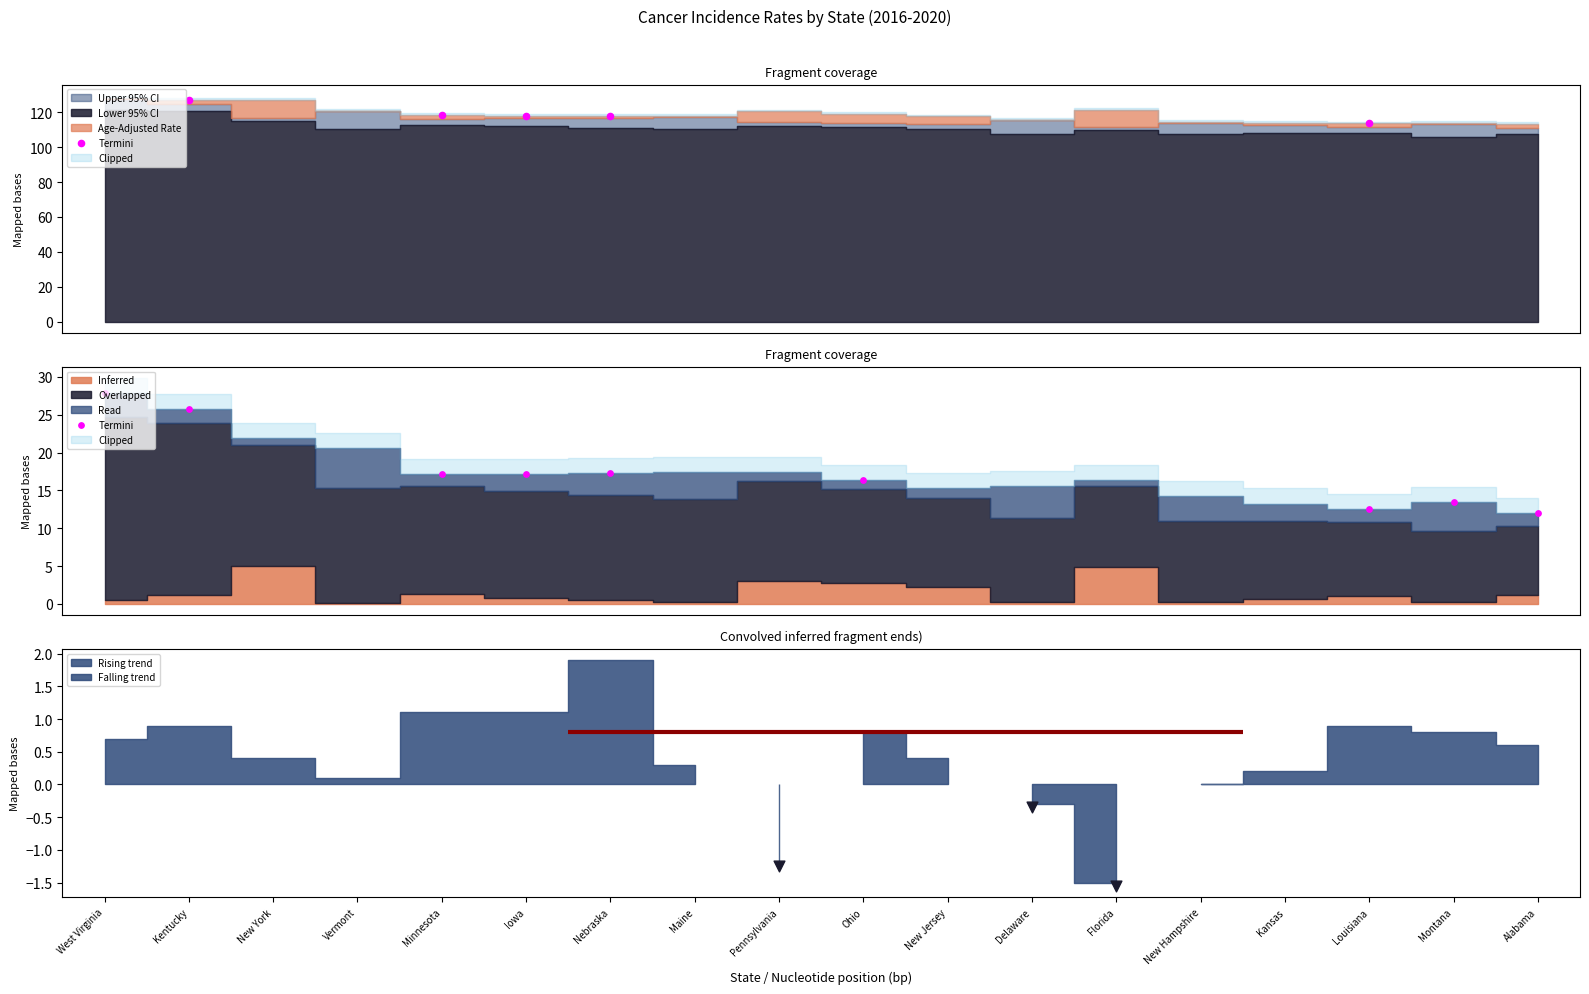

Which has a higher value, West Virginia or Minnesota?

West Virginia